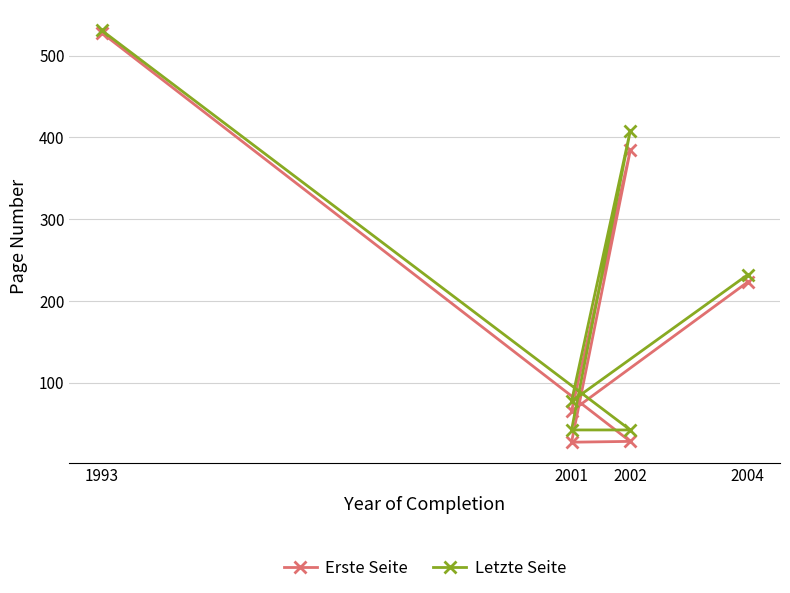

What is the label of the 6th point from the right?

1993